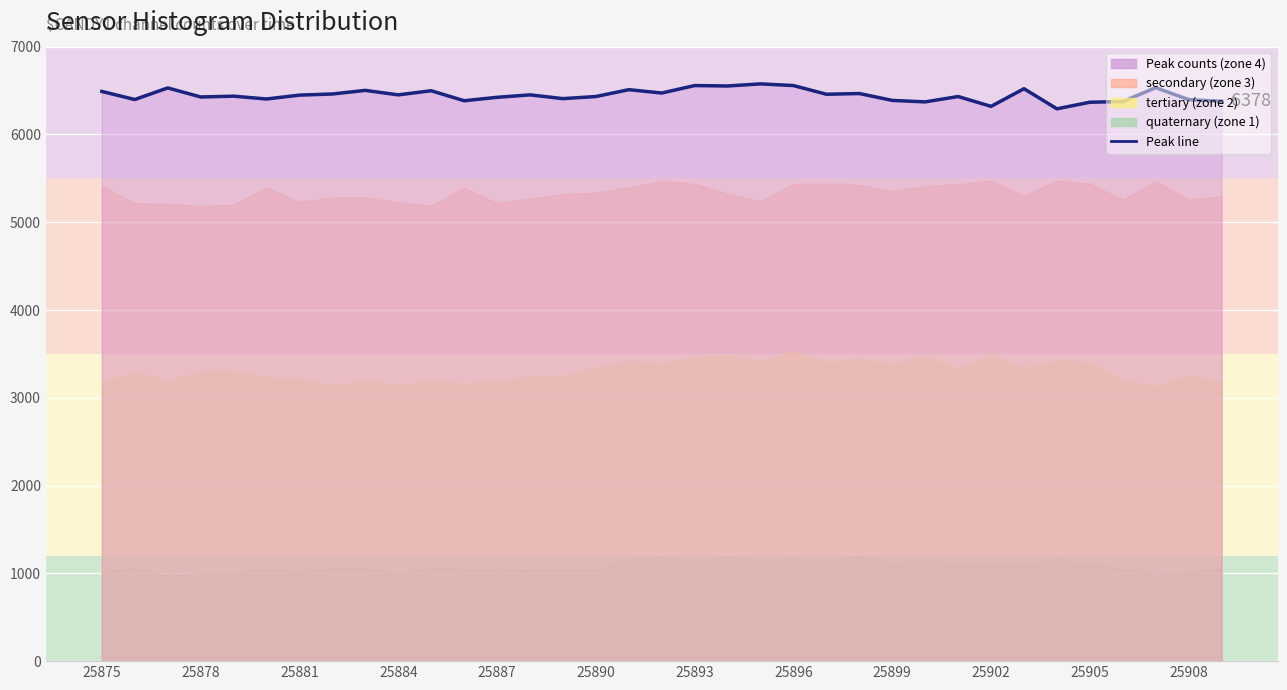

True or false: the data shows 2856 at 25890.

False